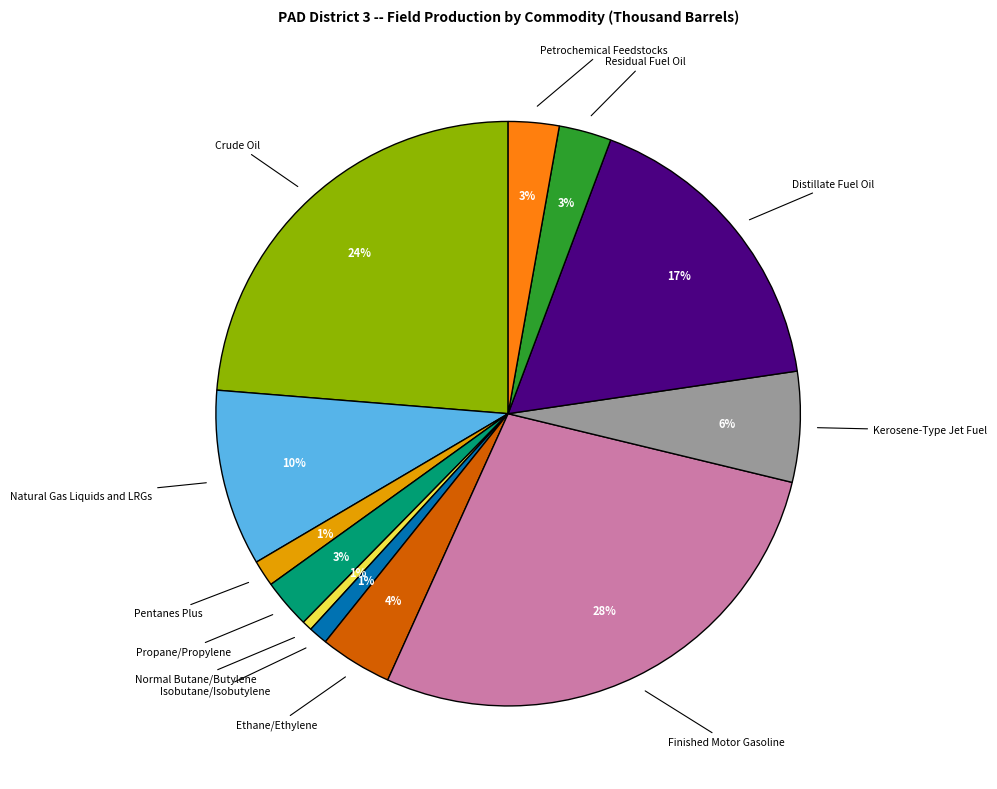

Count the number of slices in the pie.

12